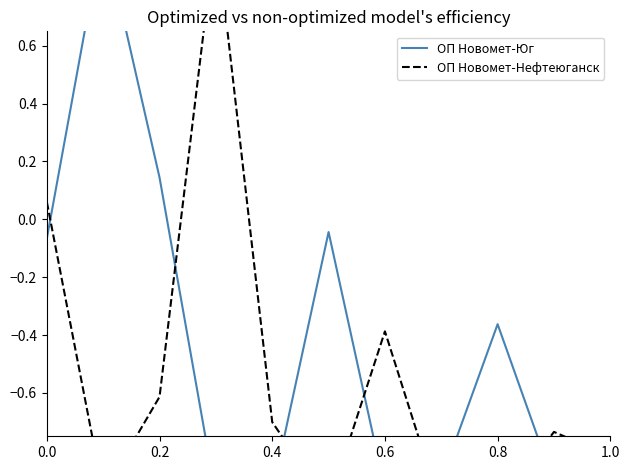

What is the sum of all ОП Новомет-Нефтеюганск values?

-6.1